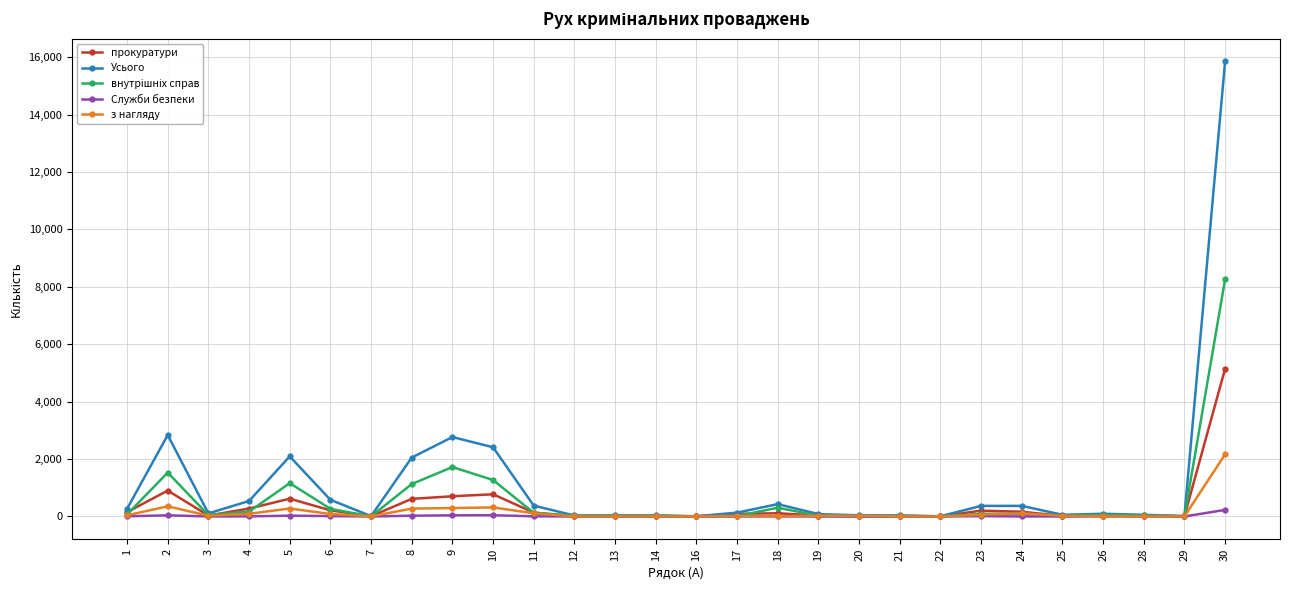

At which category does Усього reach its first local valley?

3